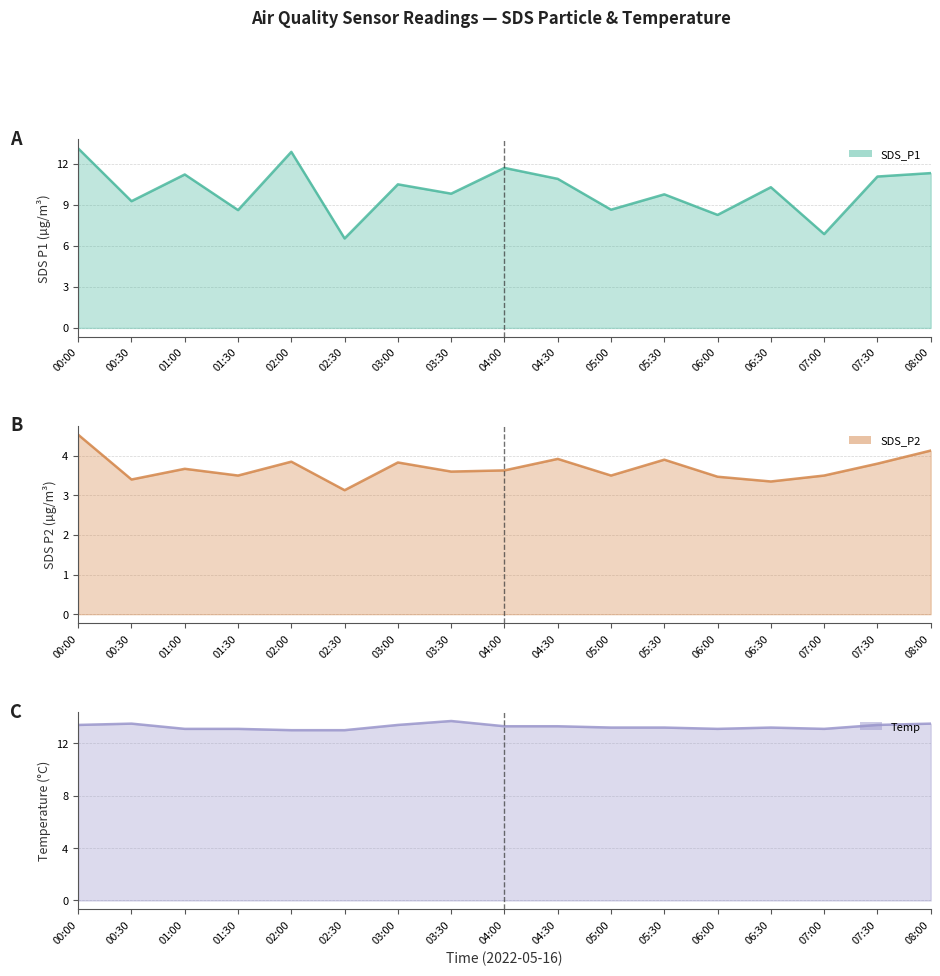

The value of SDS_P1 line at 00:30 is 9.2. True or false?

True